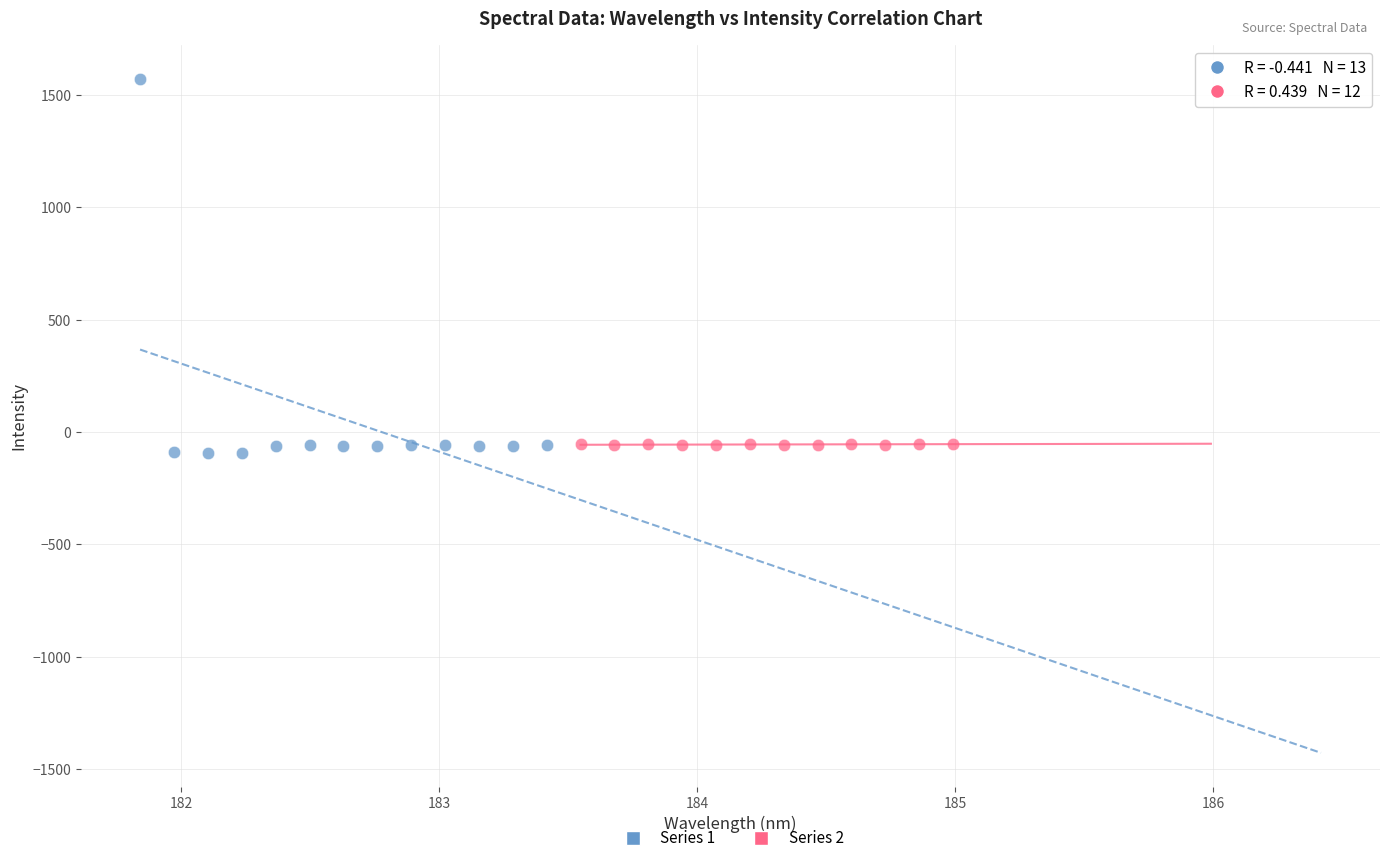

What are all the series names shown in the legend?

Series 1, Series 2